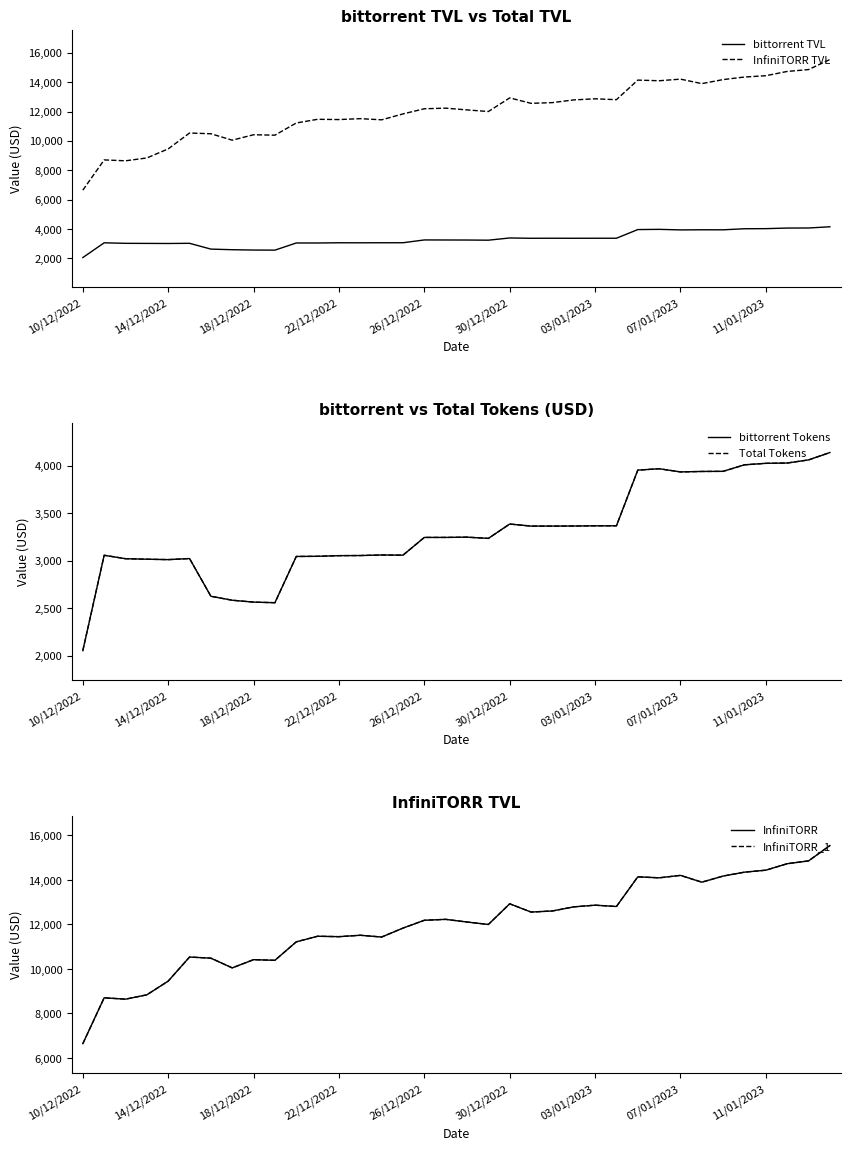

What is the total value across all series at 30?

54345.5